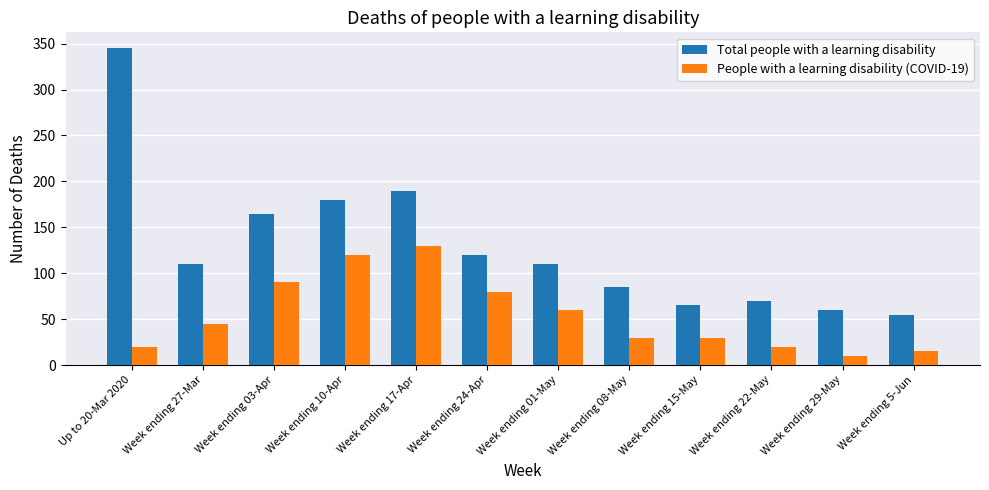

True or false: Total people with a learning disability has a value of 40 at Week ending 15-May.

False